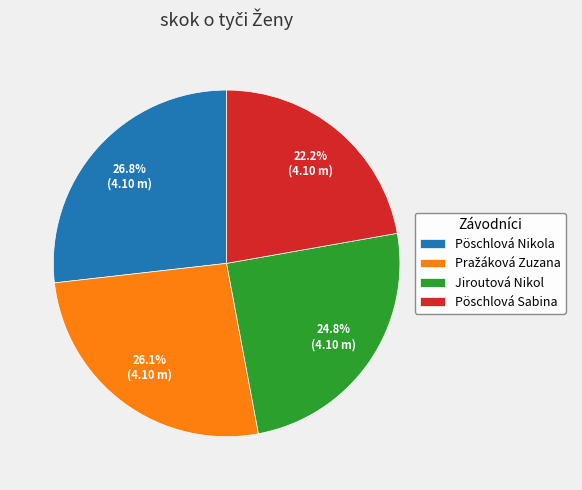

What portion of the pie excludes Pöschlová Nikola?

73.2%